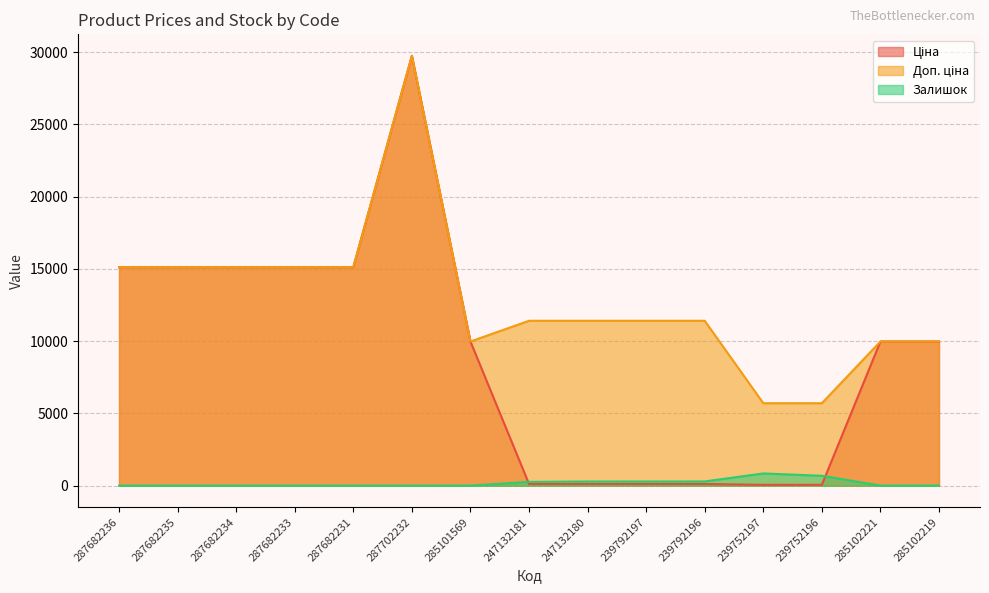

What is the sum of all Доп. ціна values?

192322.2